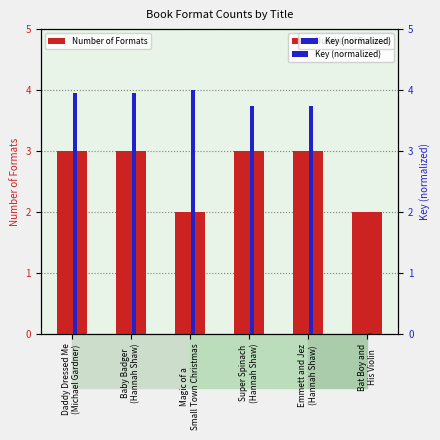

Is it true that Key (normalized) equals 5.8 at Magic of a
Small Town Christmas?

False